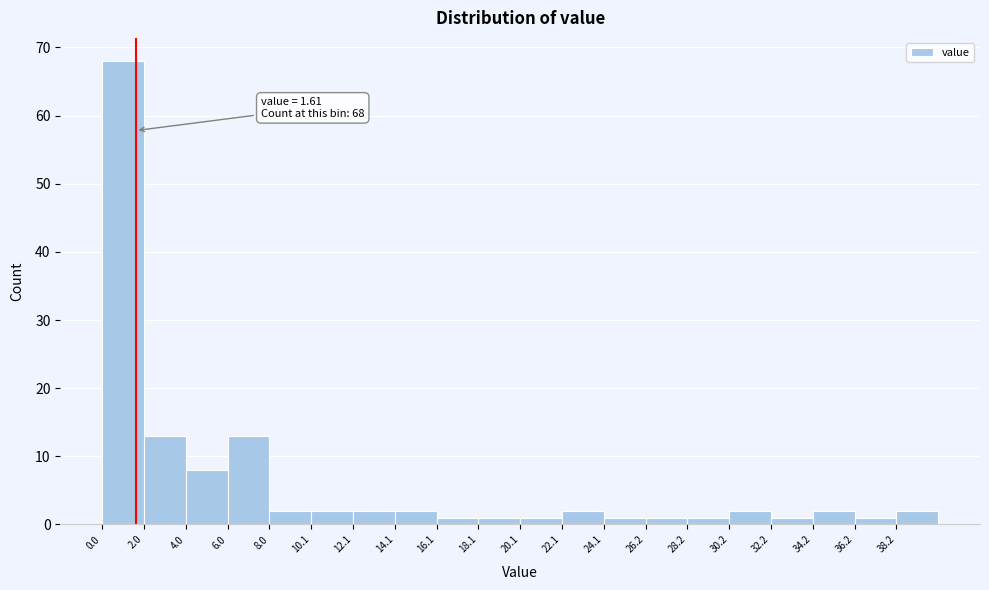

Over which range of the x-axis is the bar tallest?

0 to 2